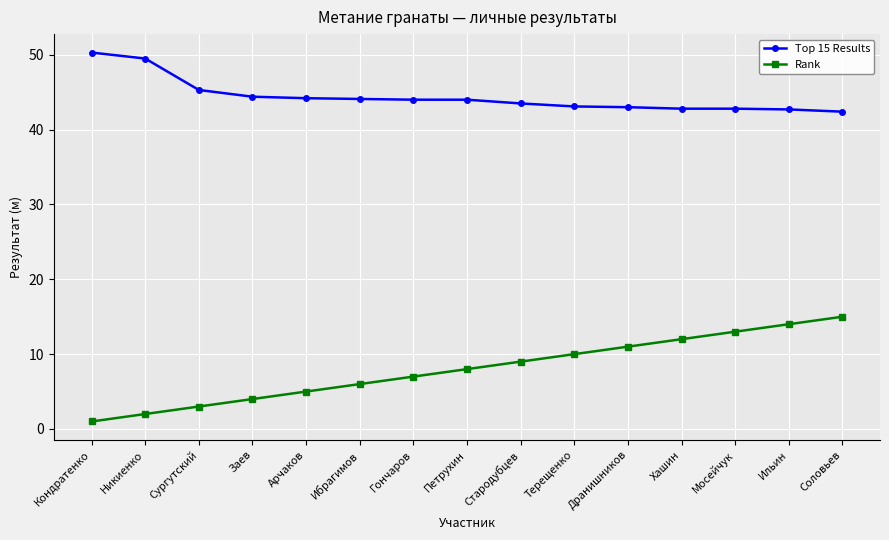

What is the difference between the highest and lowest values at Мосейчук?

29.8